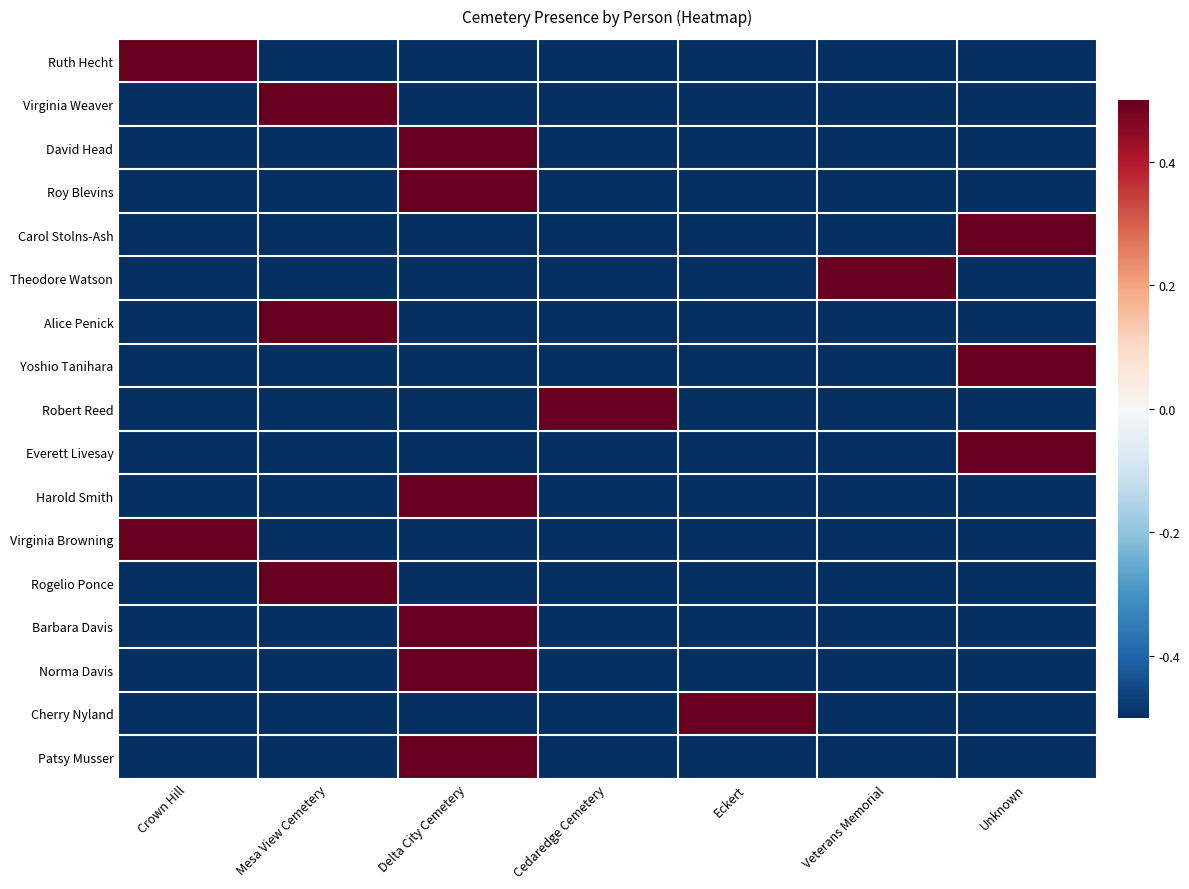

At how many categories does at least one series exceed 0?

7